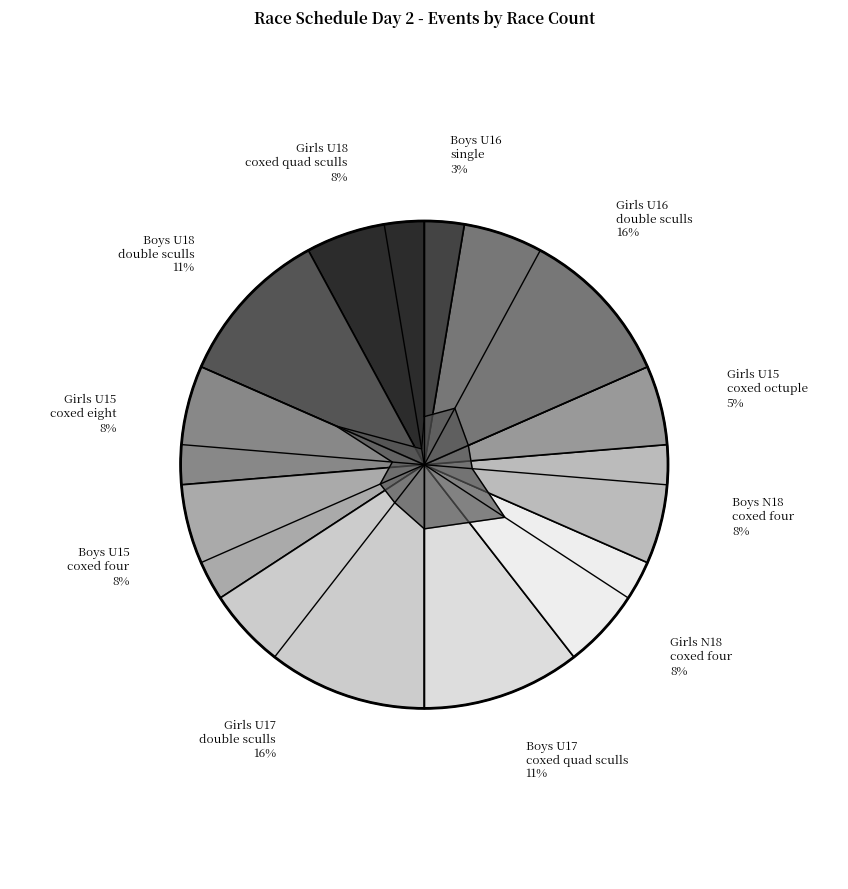

To the nearest percent, what is the difference between the Girls U18 coxed quad sculls and Girls U15 coxed octuple slice percentages?

3%